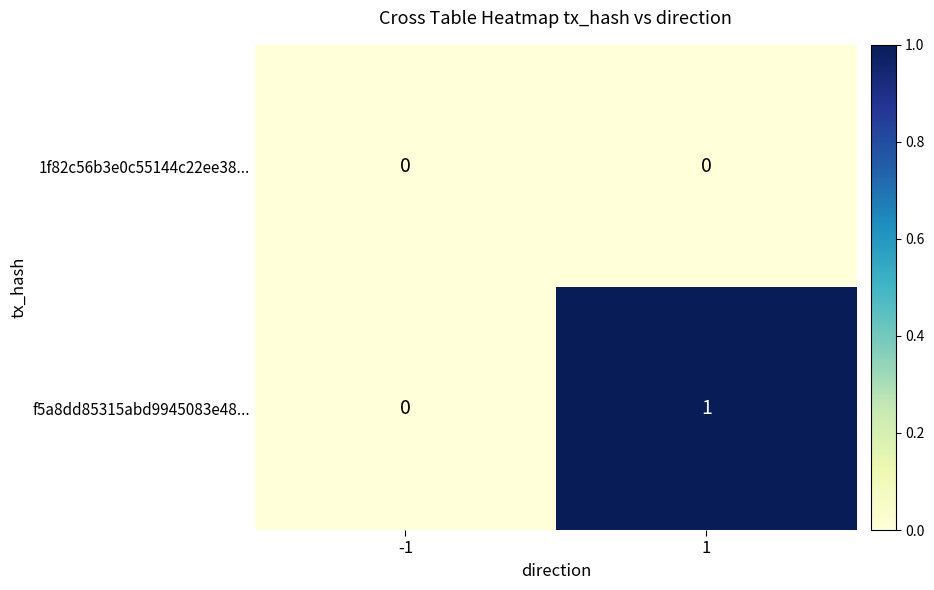

Which series has the largest total across all categories?

f5a8dd85315abd9945083e48...